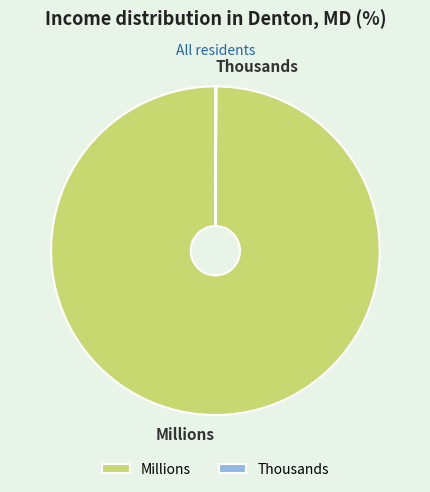

What is the majority slice?

Millions